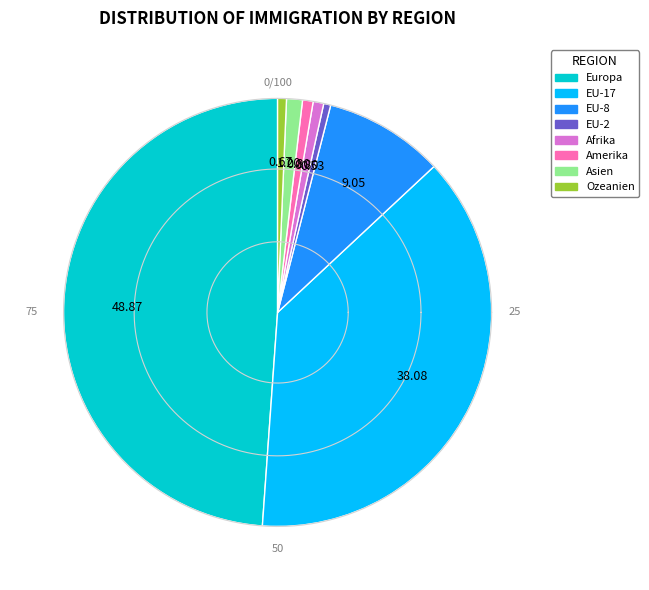

What percentage is the EU-8 slice, to the nearest percent?

9%